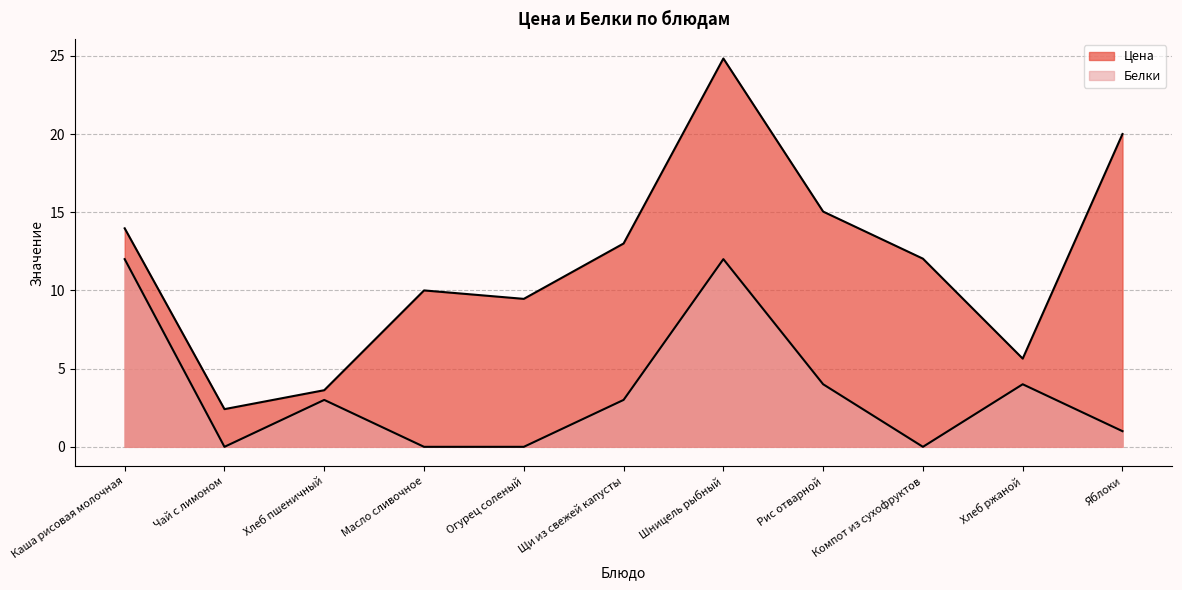

True or false: Цена and Белки cross at least once.

False